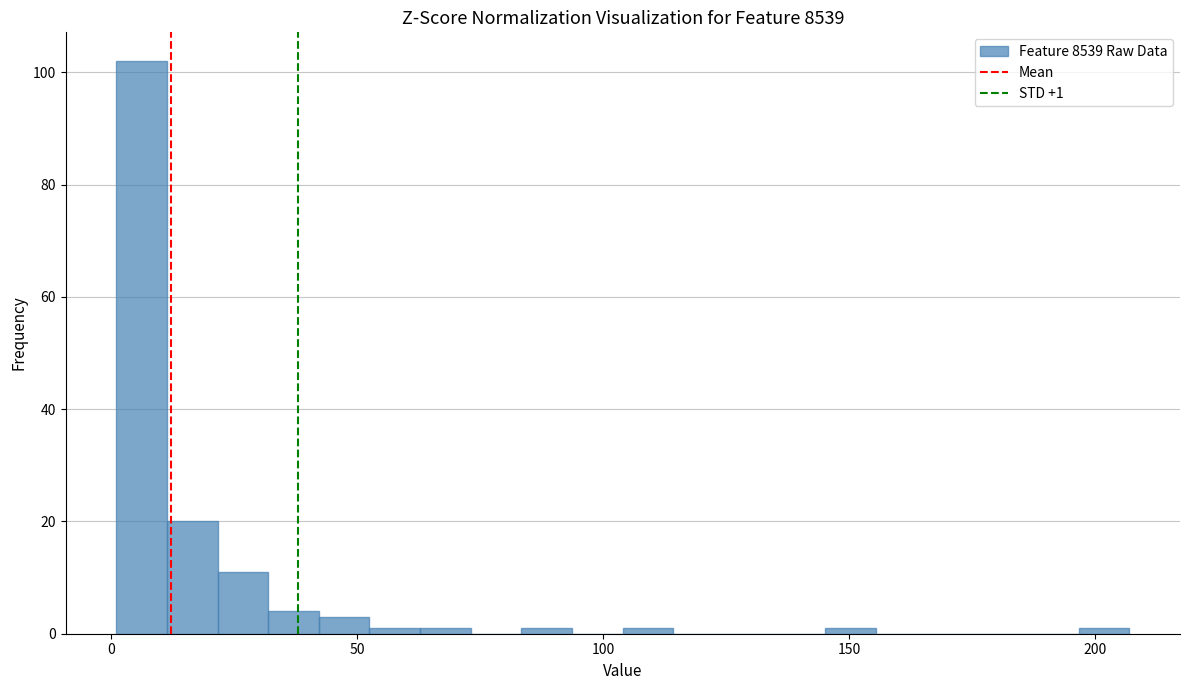

Read against the x-axis, roughly where is the centre of the tallest bar?

5